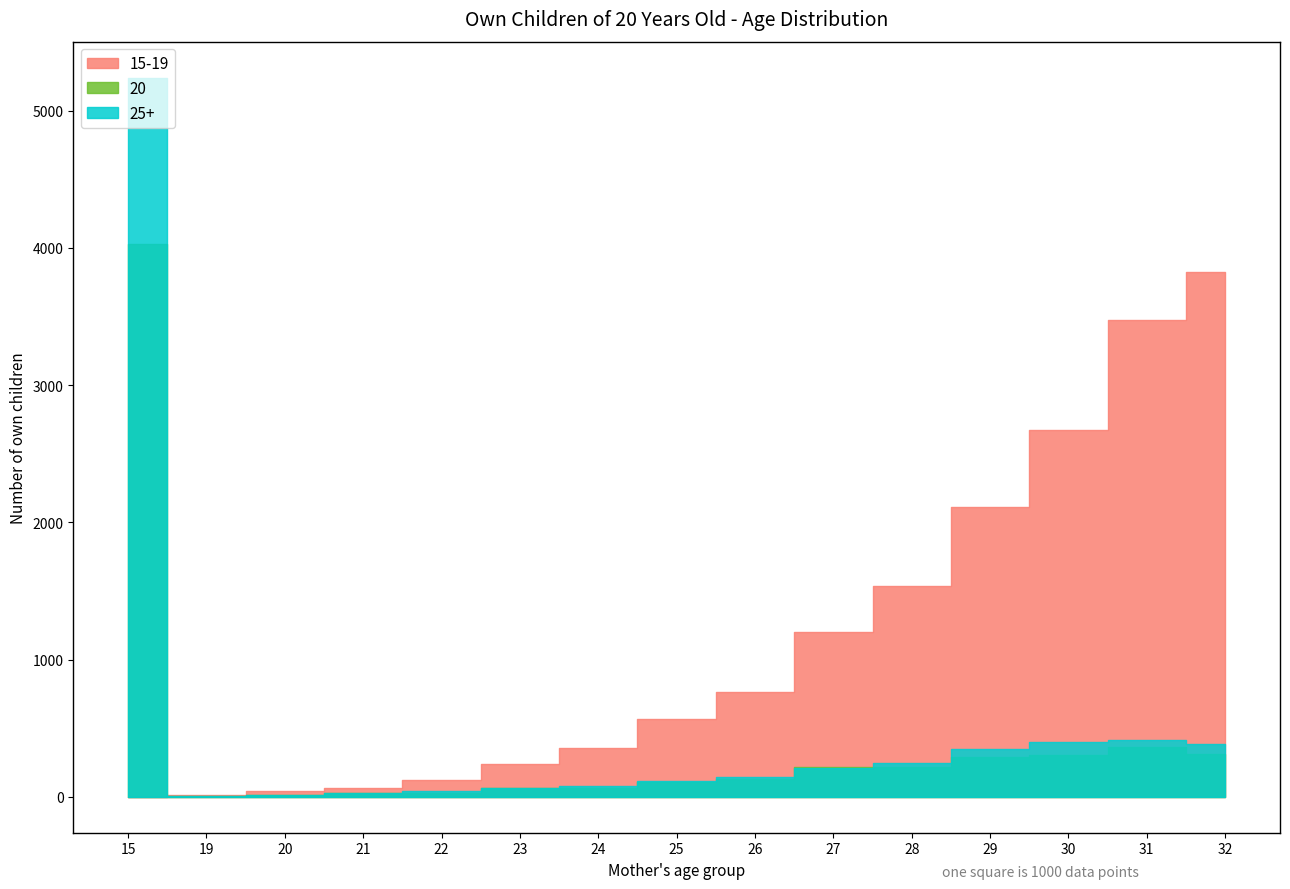

The 20 series shows 104 at 27. True or false?

False